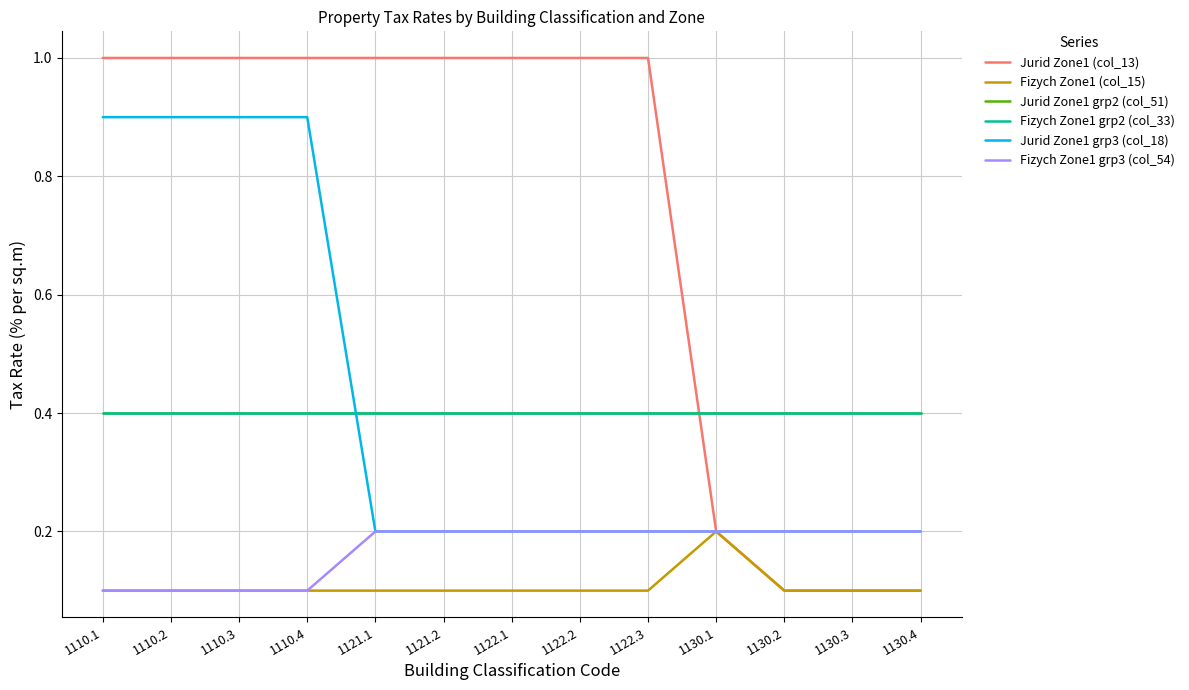

How many interior local peaks does the Fizych Zone1 (col_15) series have?

1